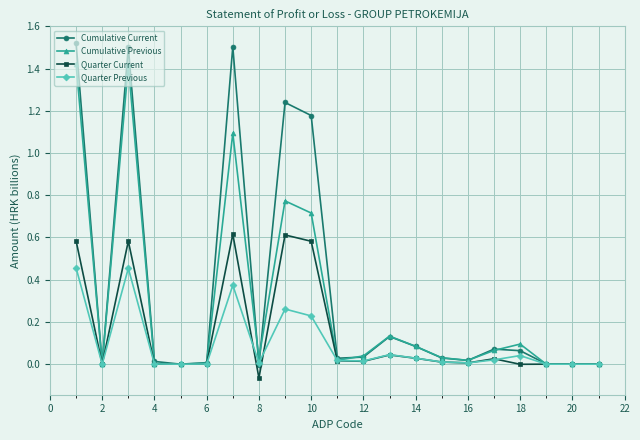

At how many categories does at least one series exceed 1?

5